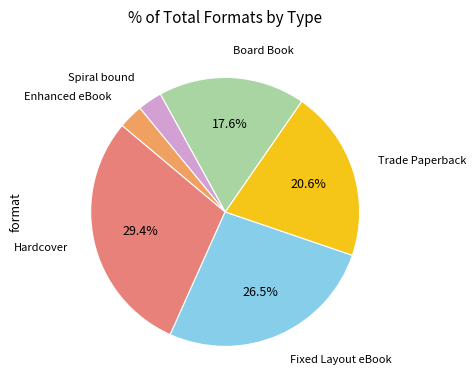

Does any single category account for the majority?

No